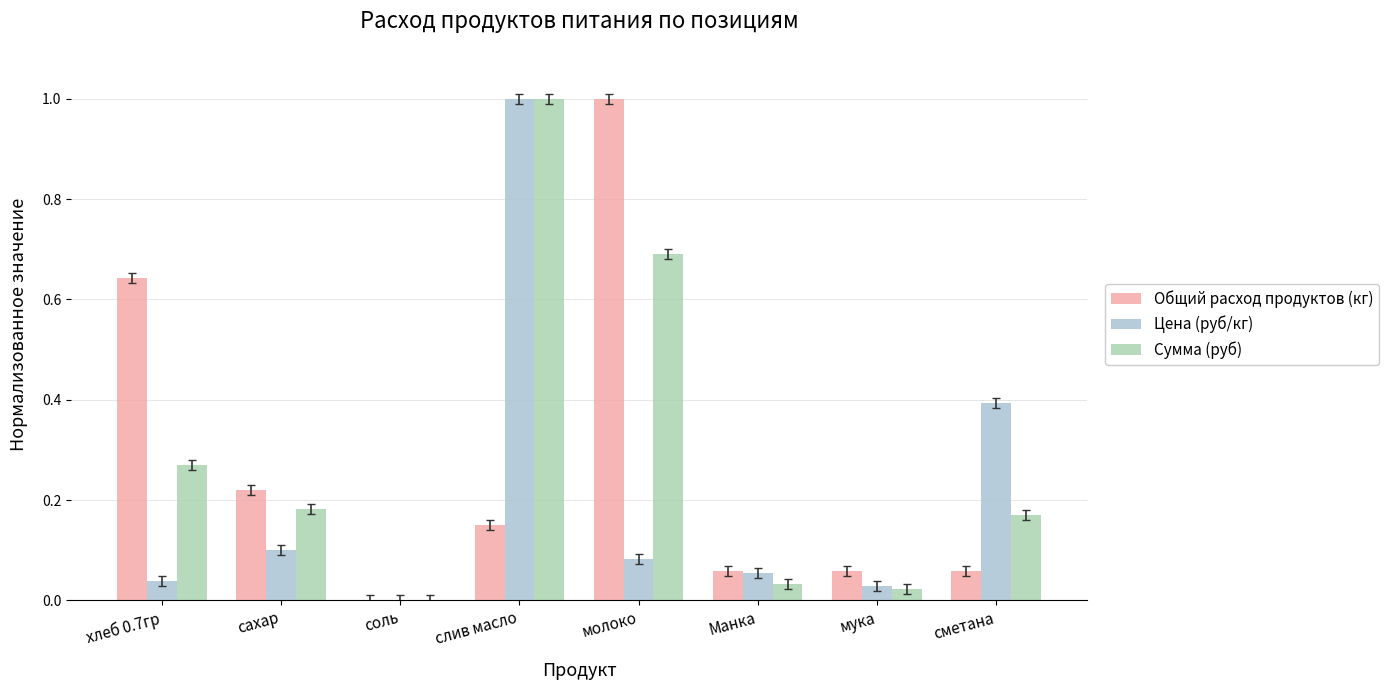

Reading right to left, extract all data points from this chart.

Общий расход продуктов (кг): сметана=0.1	мука=0.1	Манка=0.1	молоко=1.0	слив масло=0.1	соль=0.0	сахар=0.2	хлеб 0.7гр=0.6
Цена (руб/кг): сметана=0.4	мука=0.0	Манка=0.1	молоко=0.1	слив масло=1.0	соль=0.0	сахар=0.1	хлеб 0.7гр=0.0
Сумма (руб): сметана=0.2	мука=0.0	Манка=0.0	молоко=0.7	слив масло=1.0	соль=0.0	сахар=0.2	хлеб 0.7гр=0.3